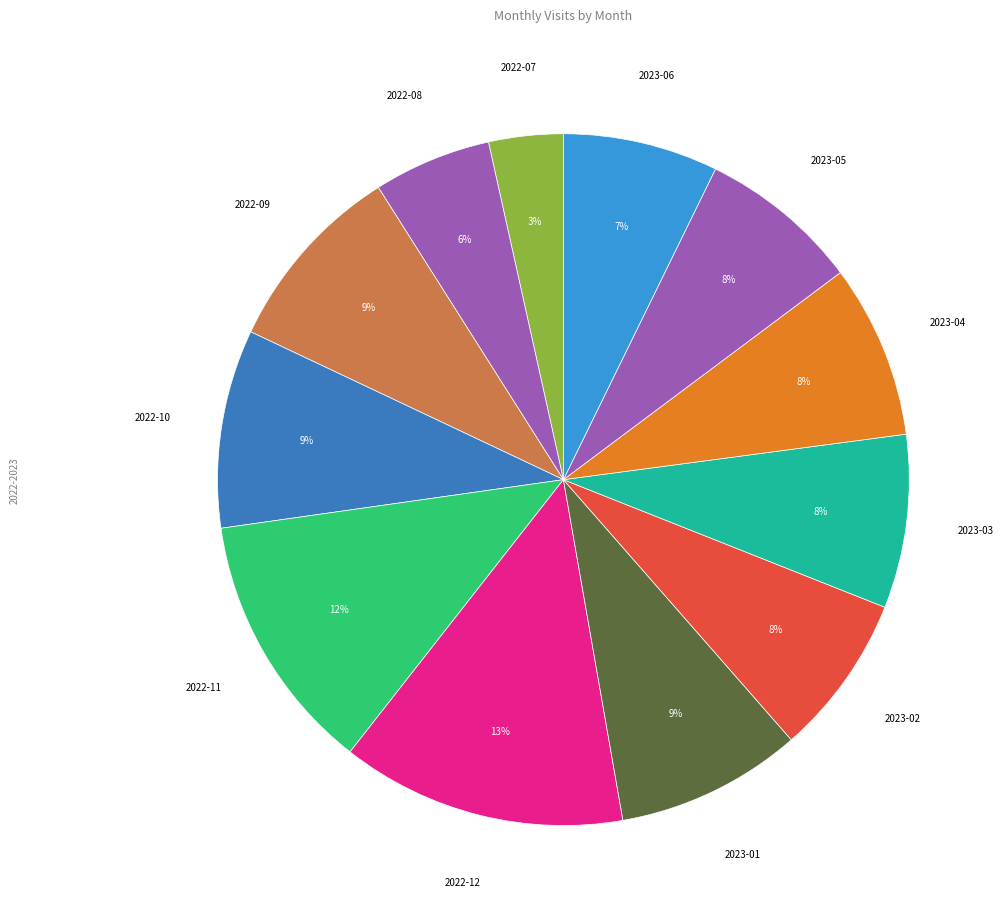

Count the number of slices in the pie.

12